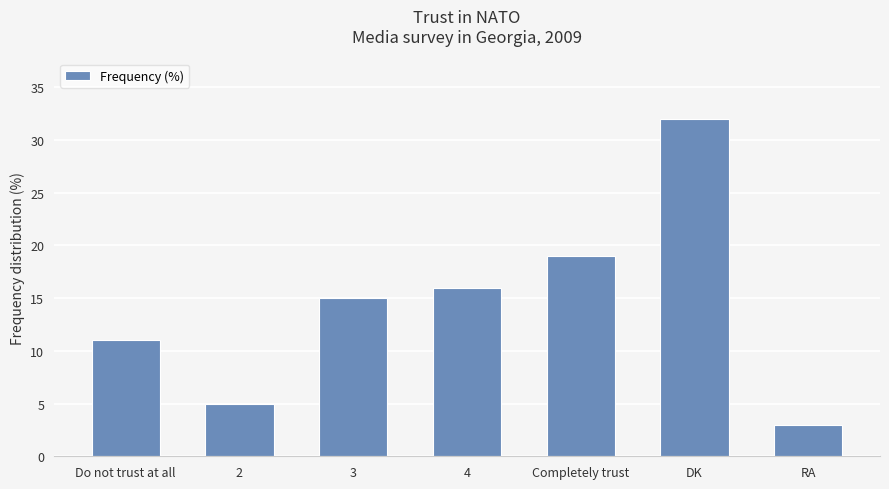

What is the ratio of the value at 3 to the value at 4?

0.9